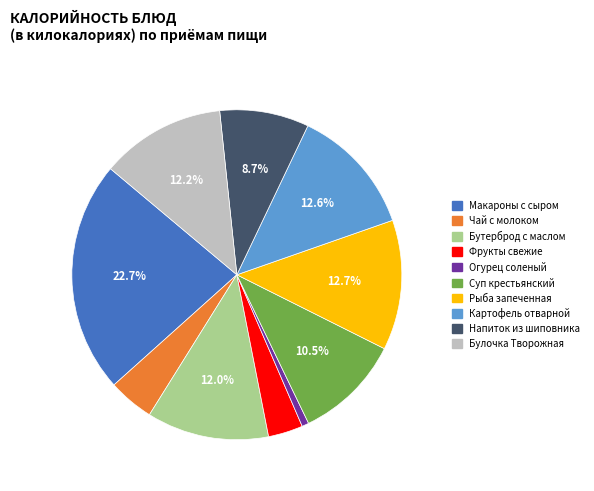

To the nearest percent, what is the difference between the largest and smallest slice percentages?

22%